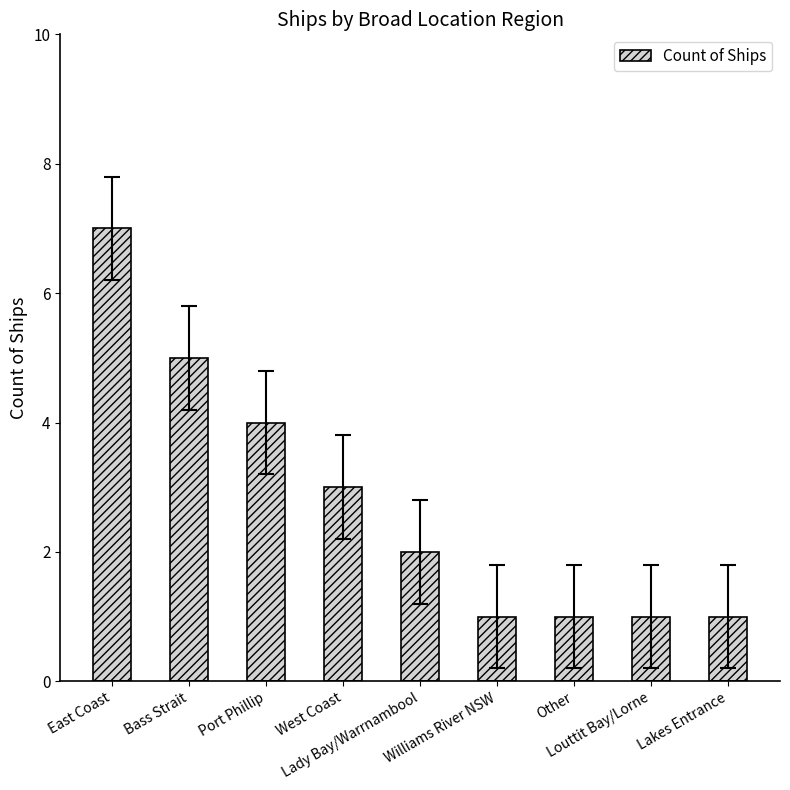

What is the smallest value displayed?

1